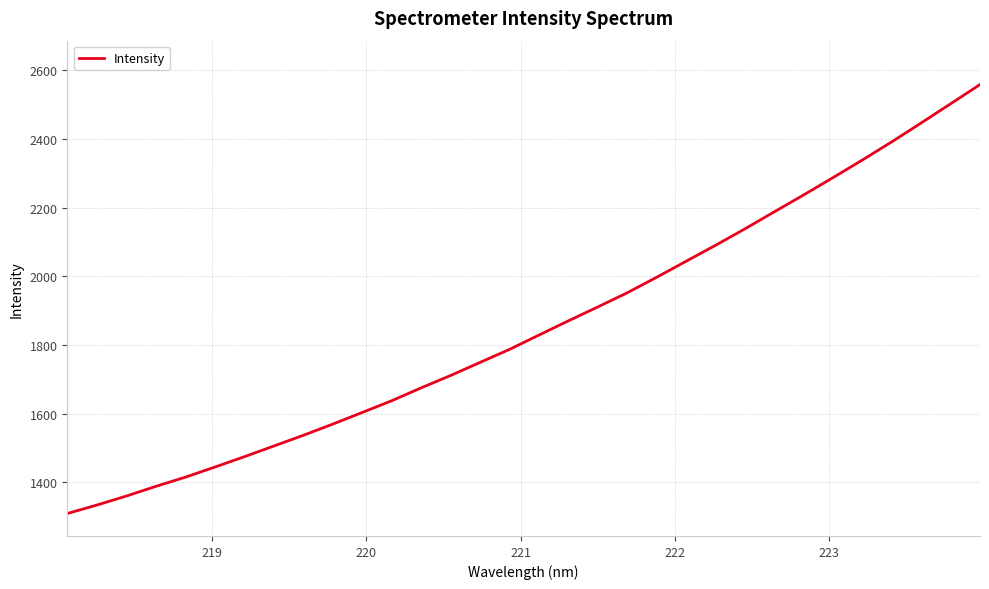

What is the difference between the maximum and minimum values?

1250.0